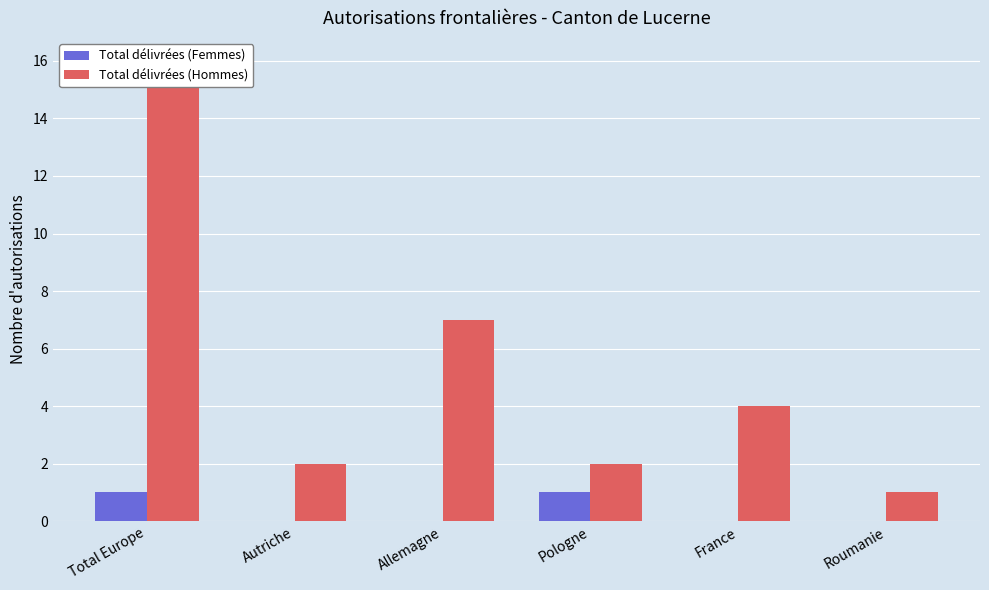

Is the value of Total délivrées (Hommes) at Total Europe greater than the value of Total délivrées (Femmes) at Roumanie?

Yes